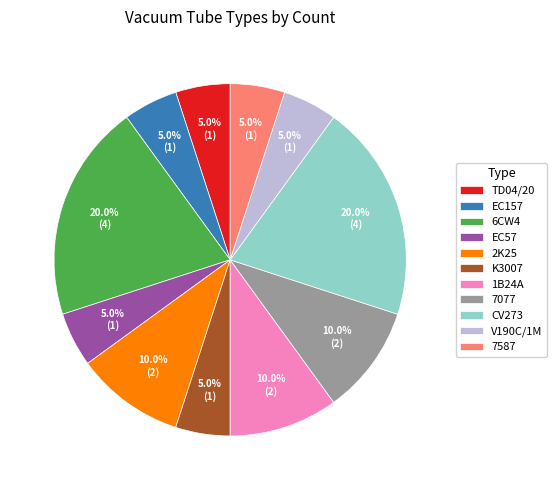

What percentage is NOT represented by 6CW4?

80.0%